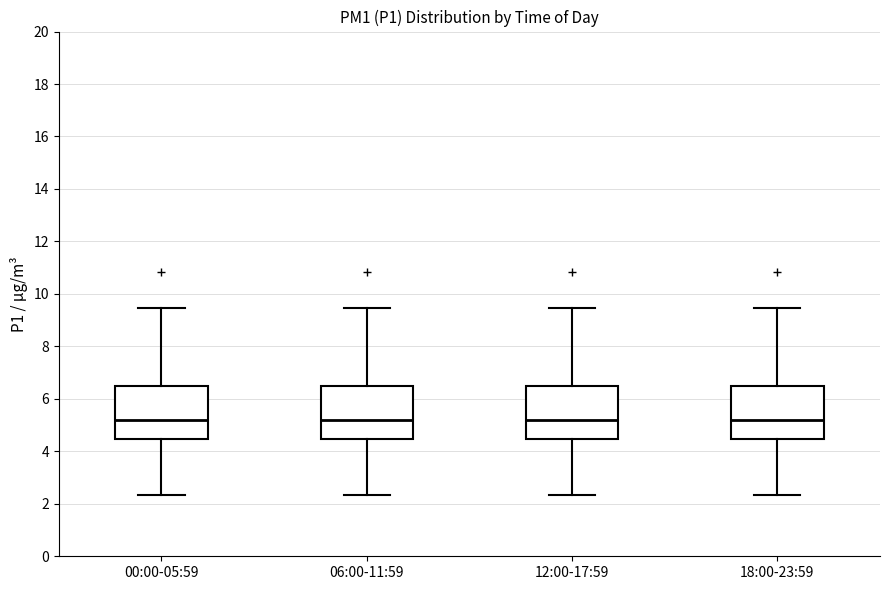

Reading left to right, transcribe this box plot: for each box, give where its median line is, the range the box spans, and where its two whiskers end, as read against the y-axis. The values are not printed on the chart, so give them approximately, as read against the axis.

00:00-05:59: median 5.2, box 4.4 to 6.4, whiskers 2.4 to 9.4
06:00-11:59: median 5.2, box 4.4 to 6.4, whiskers 2.4 to 9.4
12:00-17:59: median 5.2, box 4.4 to 6.4, whiskers 2.4 to 9.4
18:00-23:59: median 5.2, box 4.4 to 6.4, whiskers 2.4 to 9.4